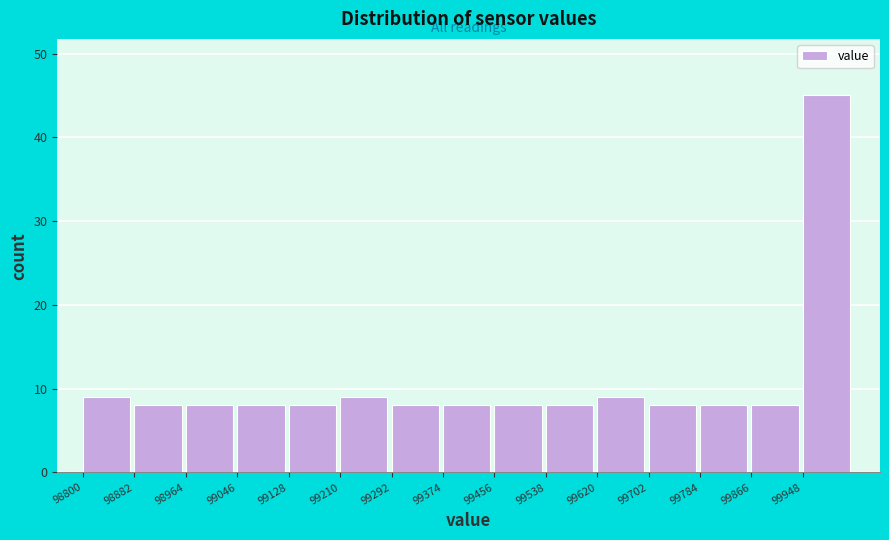

Which range on the x-axis has the tallest bar?

99948 to 100030